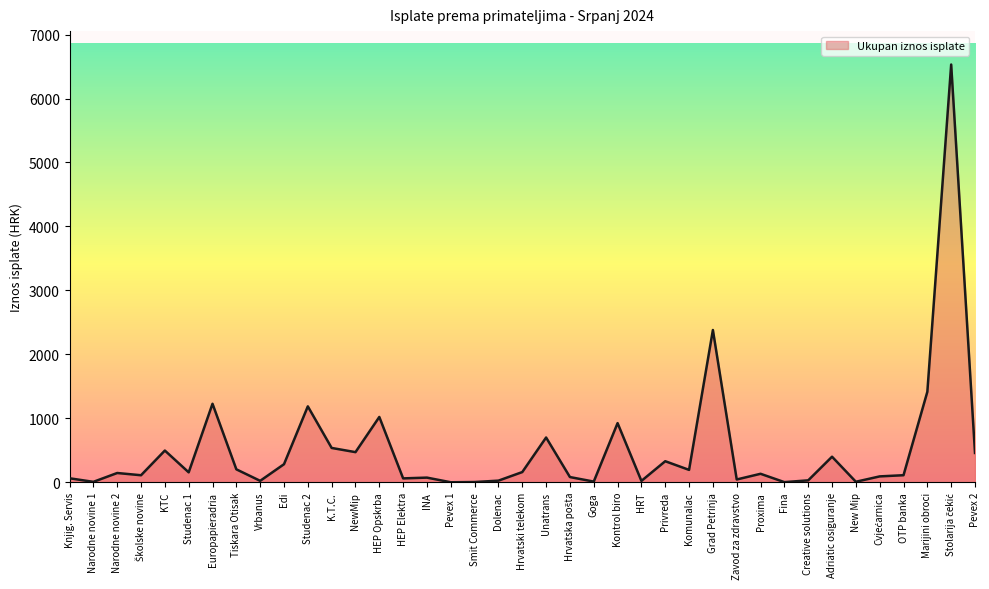

Approximately how many times larger is the value at Grad Petrinja compared to Proxima?

17.9